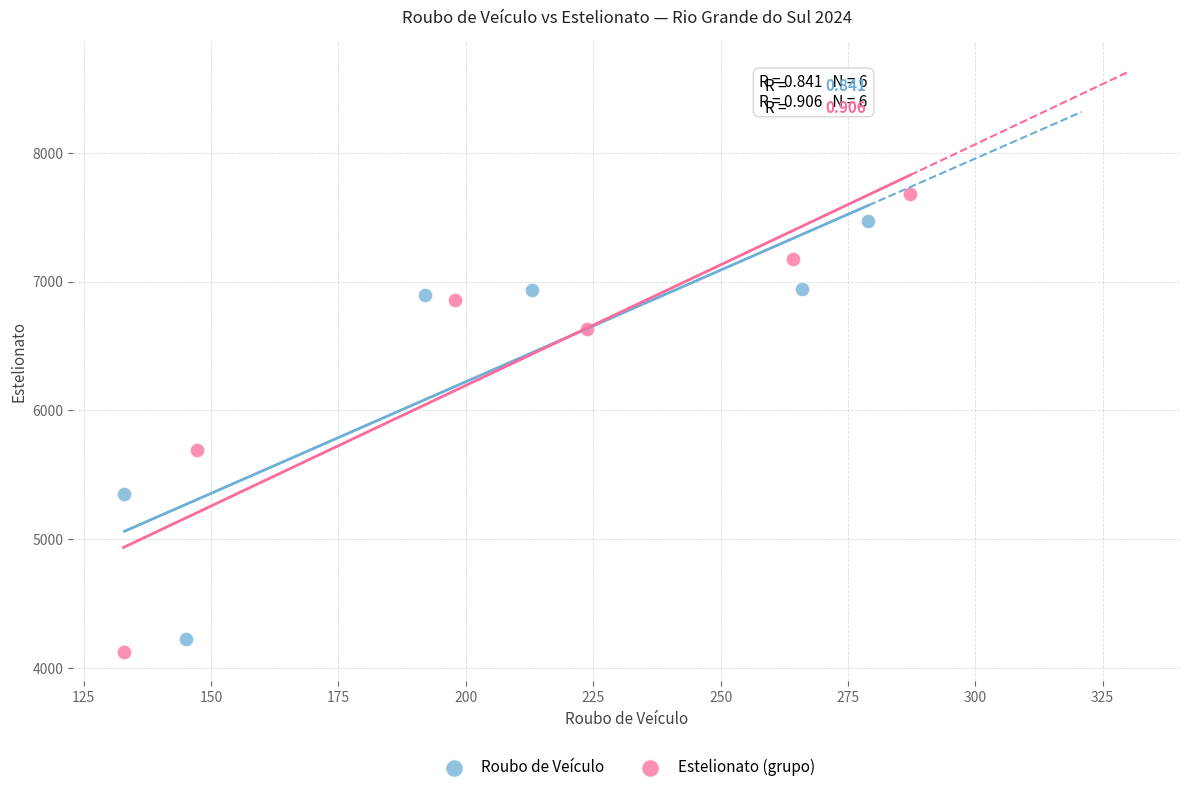

What are all the series names shown in the legend?

Roubo de Veículo, Estelionato (grupo)